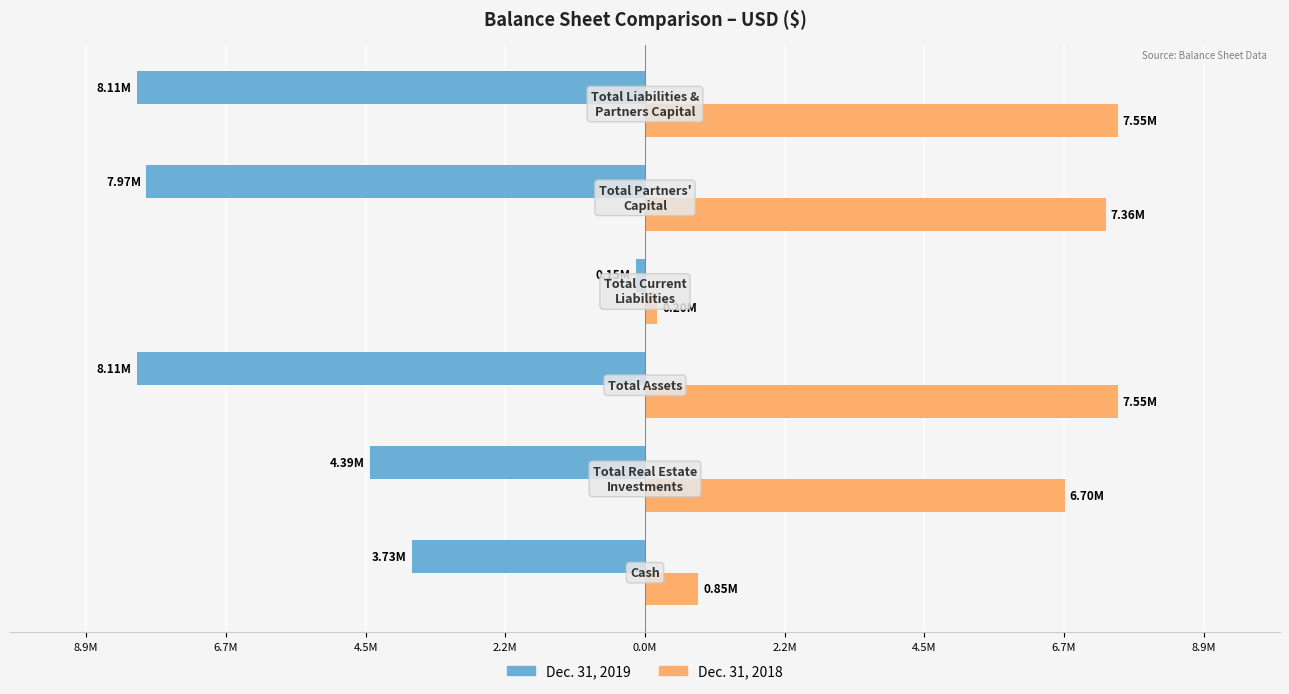

What is the sum of all Dec. 31, 2018 values?

30209496